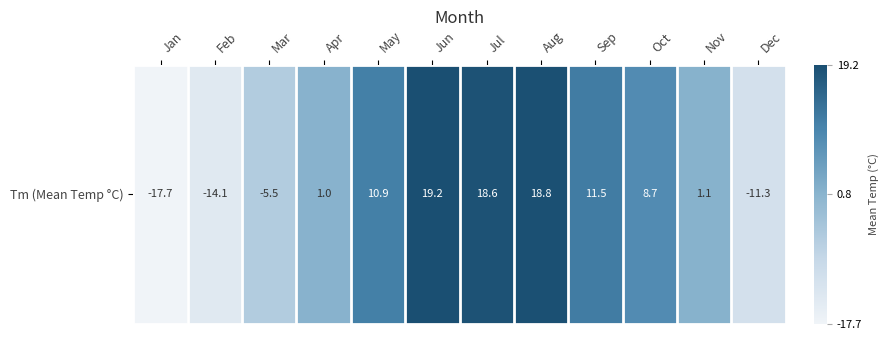

How many categories are shown in the chart?

12